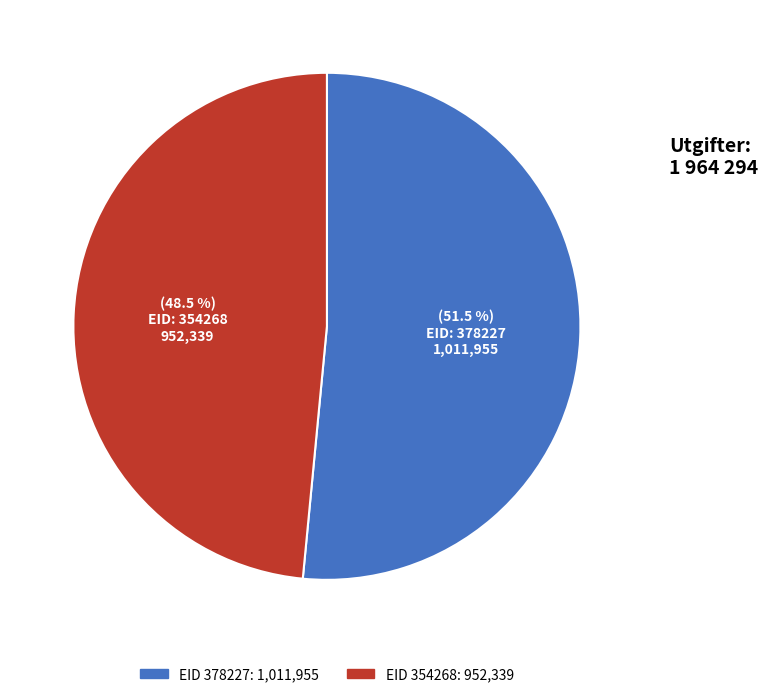

Is there a majority slice in this chart?

Yes